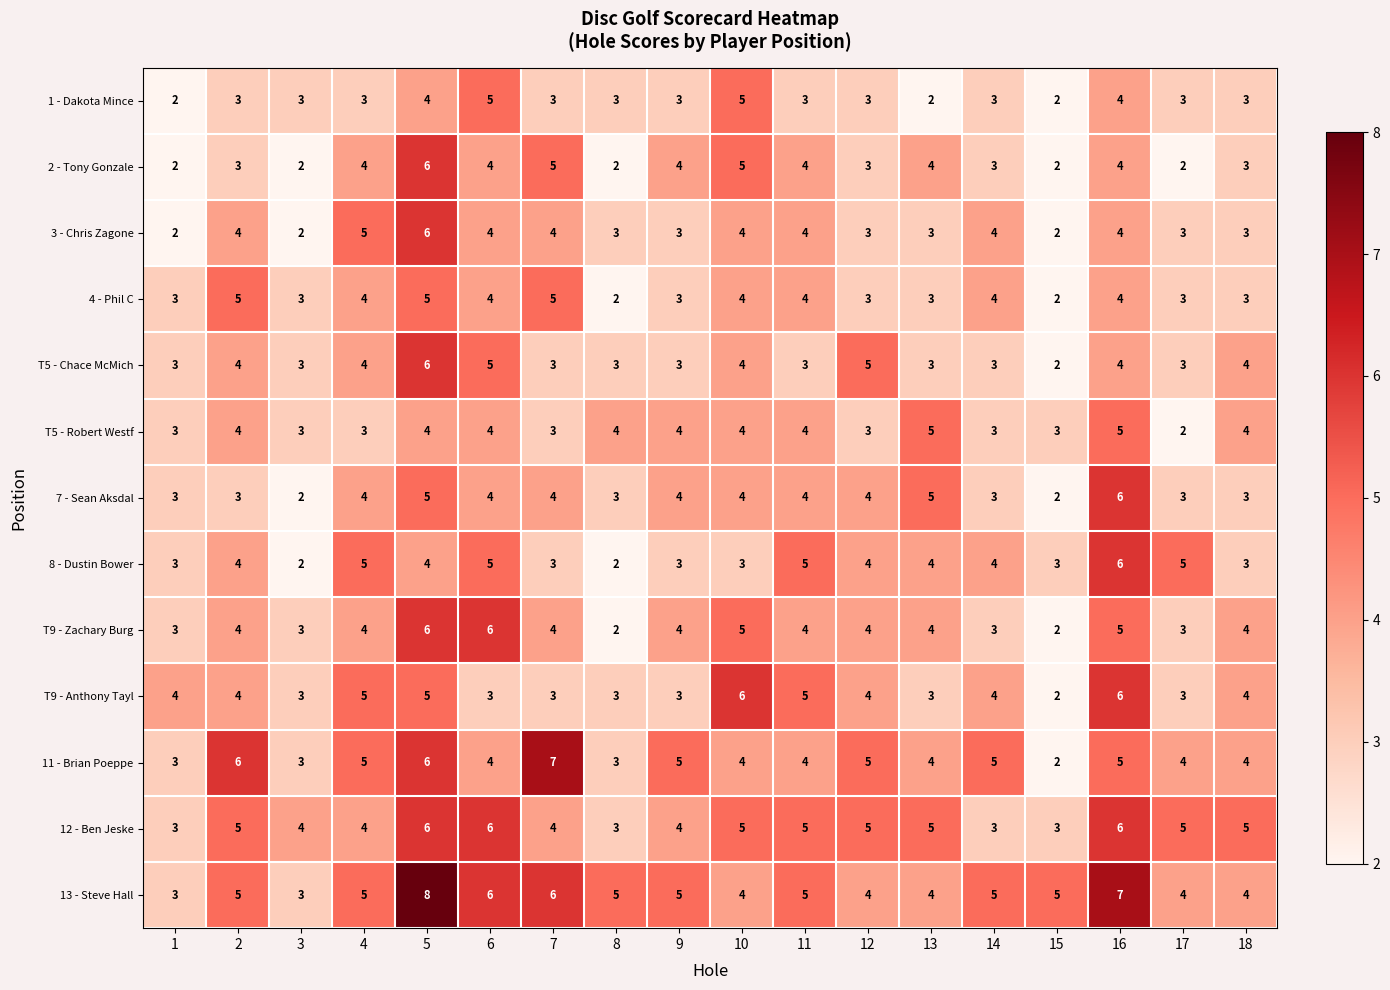

What is the total value across all series at 15?

32